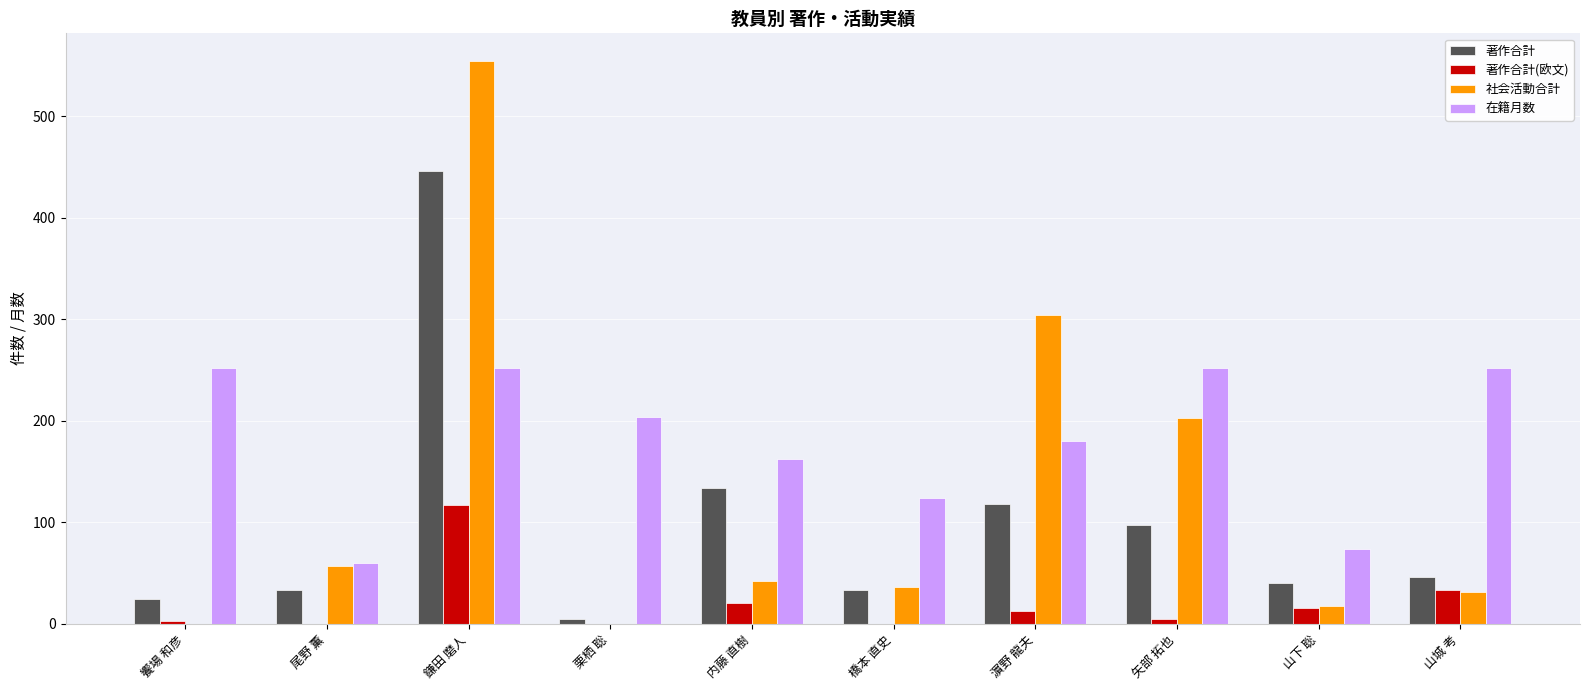

Count the number of categories in the chart.

10